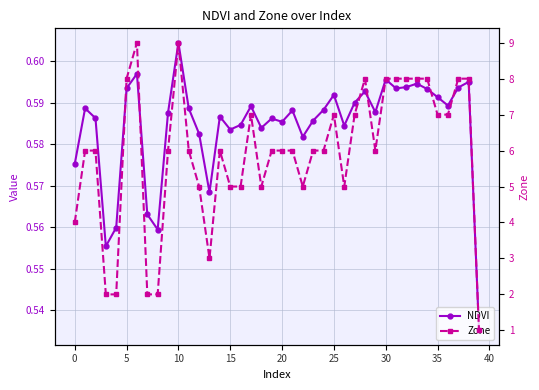

At 28, list the series in order from largest to smallest.

Zone, NDVI